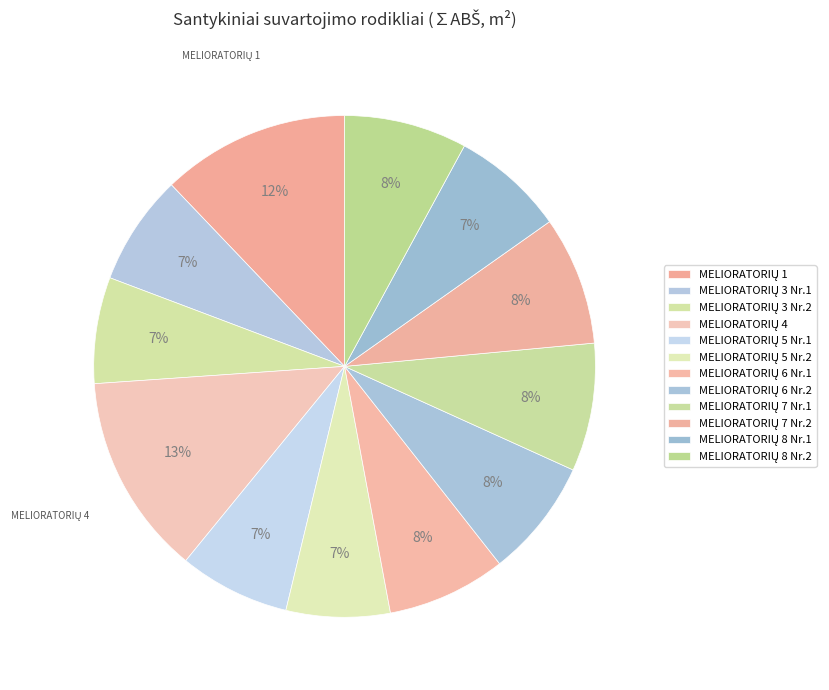

Does any single category account for the majority?

No